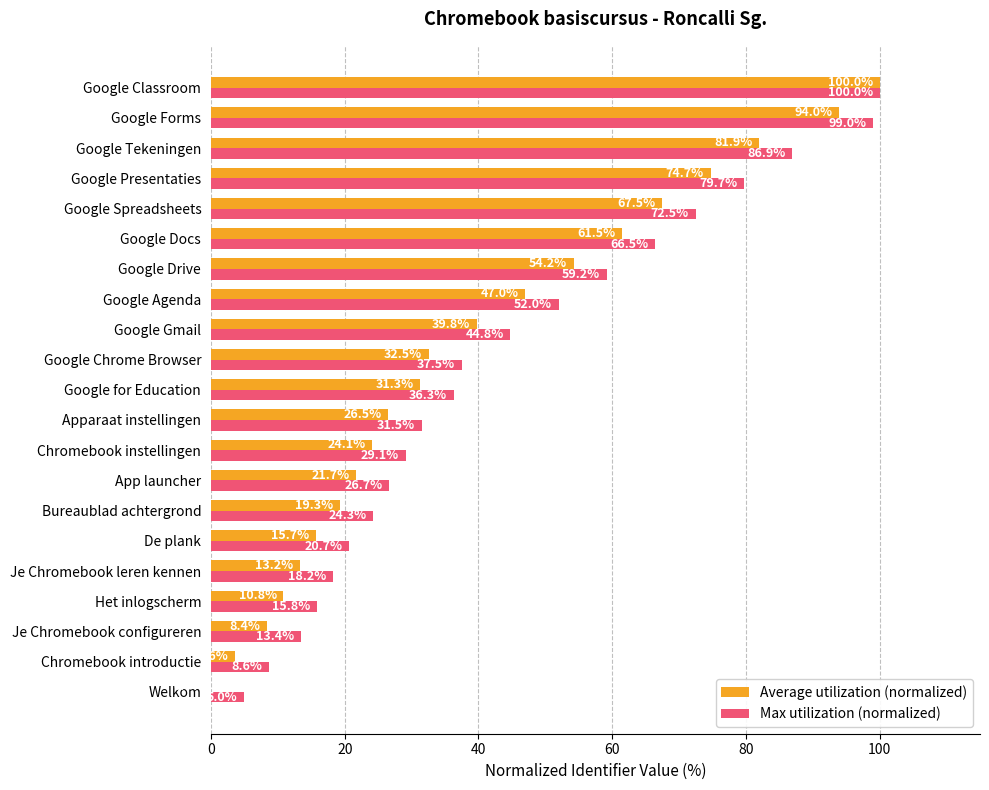

What is the sum of all Max utilization (normalized) values?

927.7